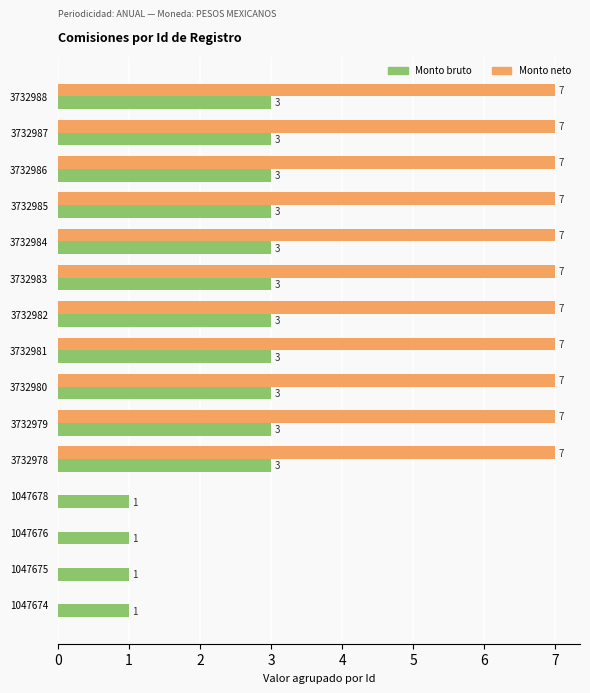

Read the Monto neto value at 3732988.

7